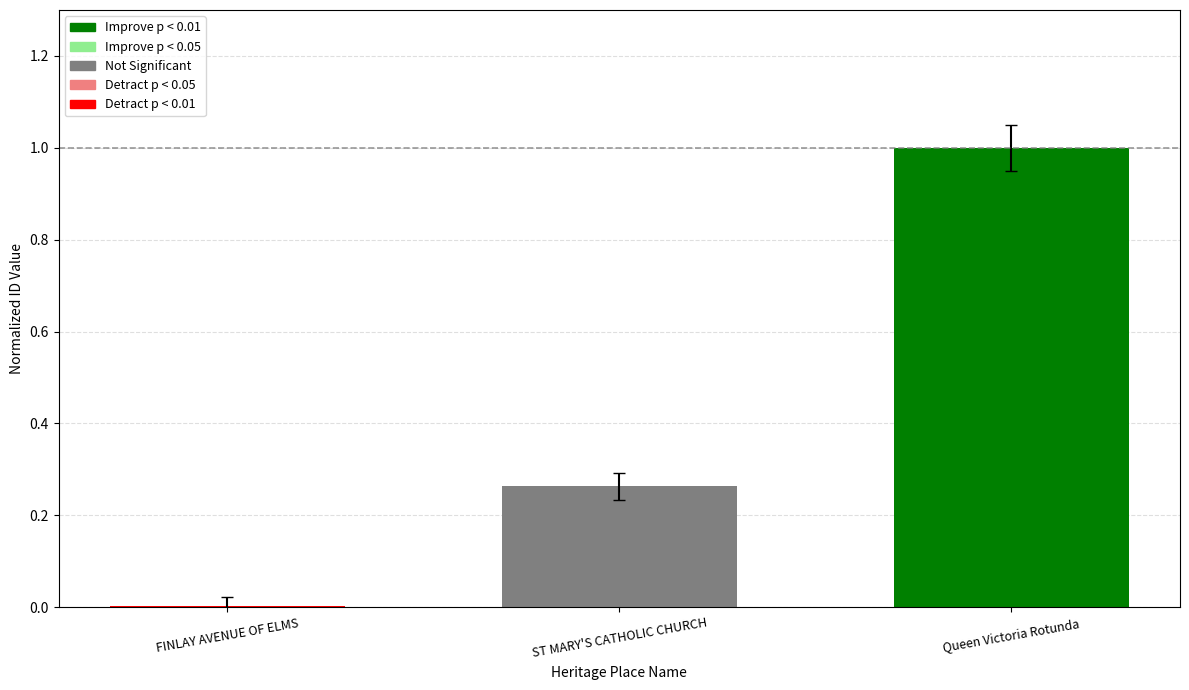

What is the greatest value displayed?

1.0